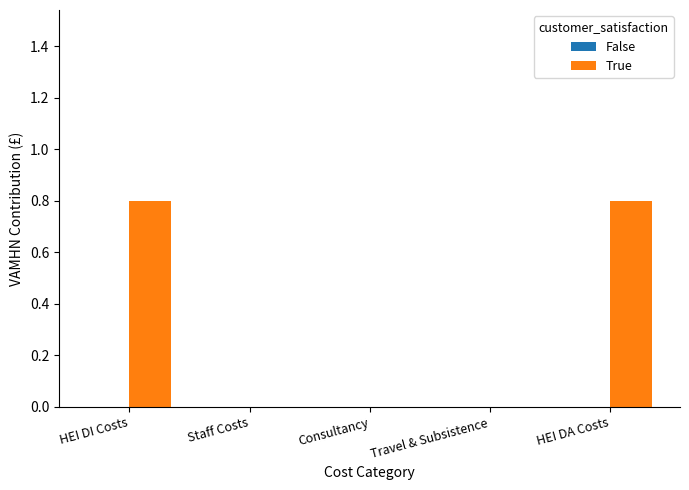

Reading left to right, extract all data points from this chart.

HEI DI Costs=0.8	Staff Costs=0.0	Consultancy=0.0	Travel & Subsistence=0.0	HEI DA Costs=0.8